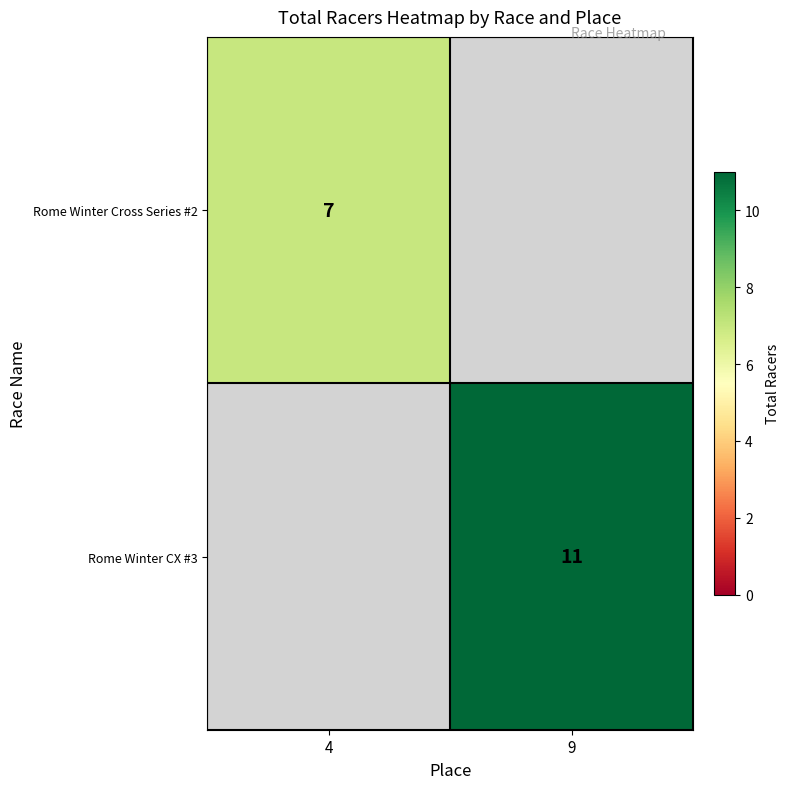

Is it true that Rome Winter Cross Series #2 equals 7 at 4?

True